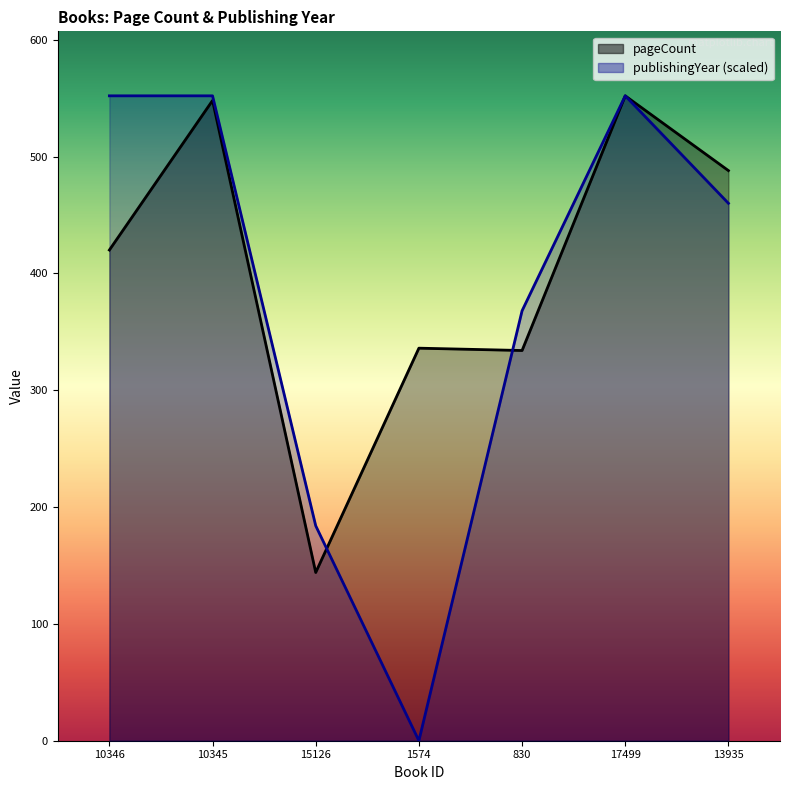

How many data points in pageCount are above 420?

3